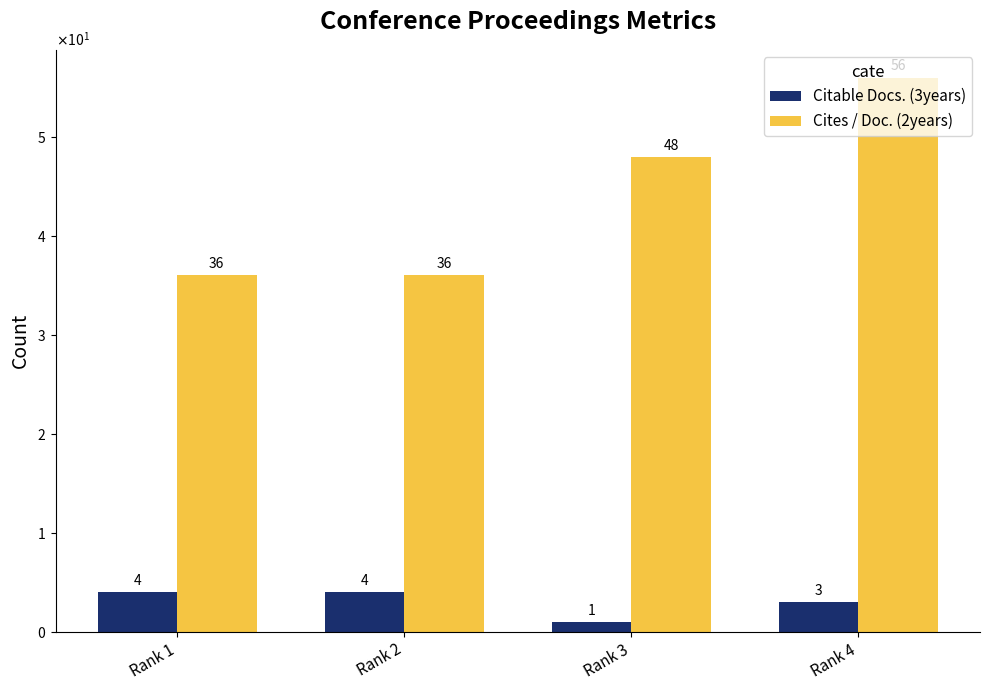

Does the chart contain any negative values?

No